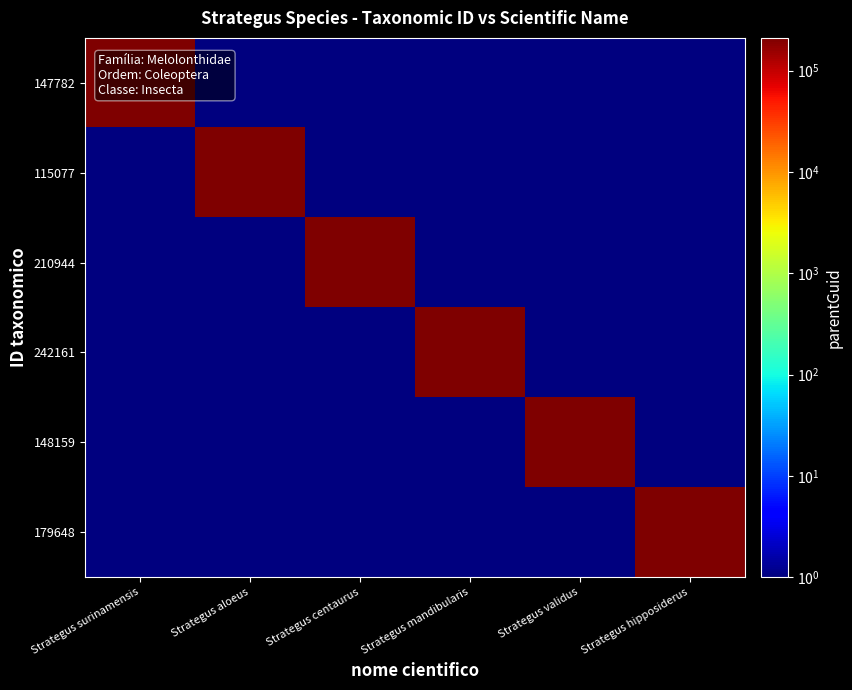

What is the difference between the highest and lowest values at Strategus validus?

210778